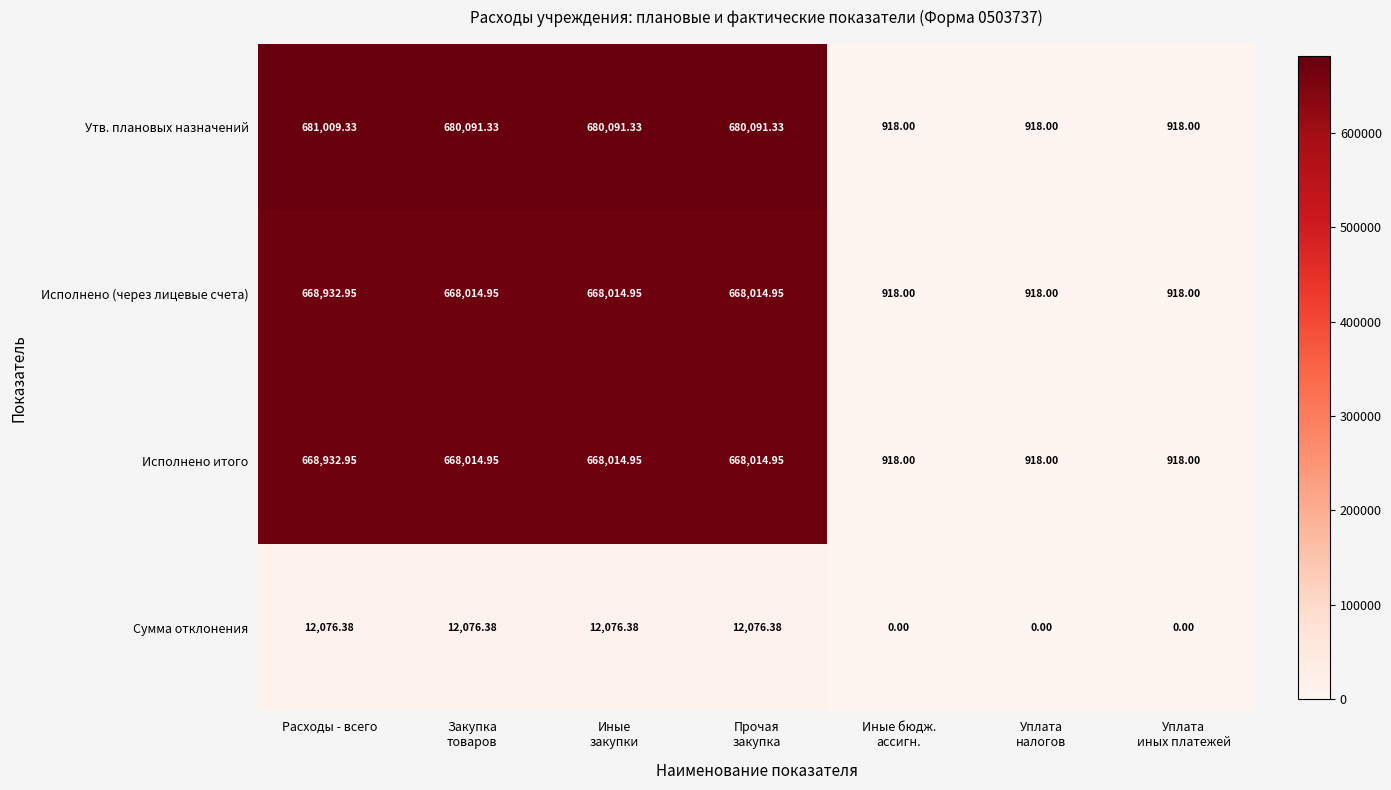

At which category does the chart reach its peak across all series?

Расходы - всего